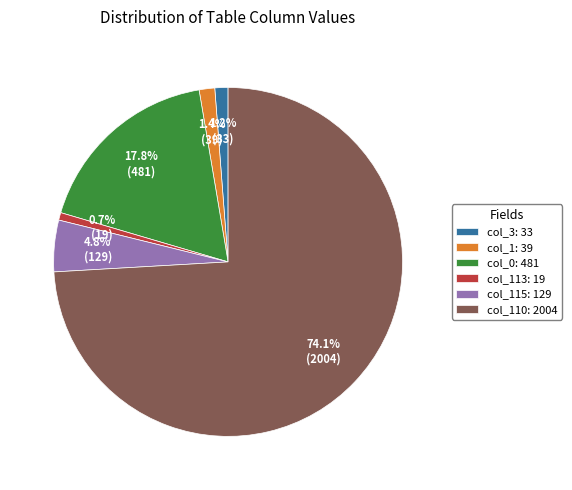

Which slice is the largest?

col_110: 2004